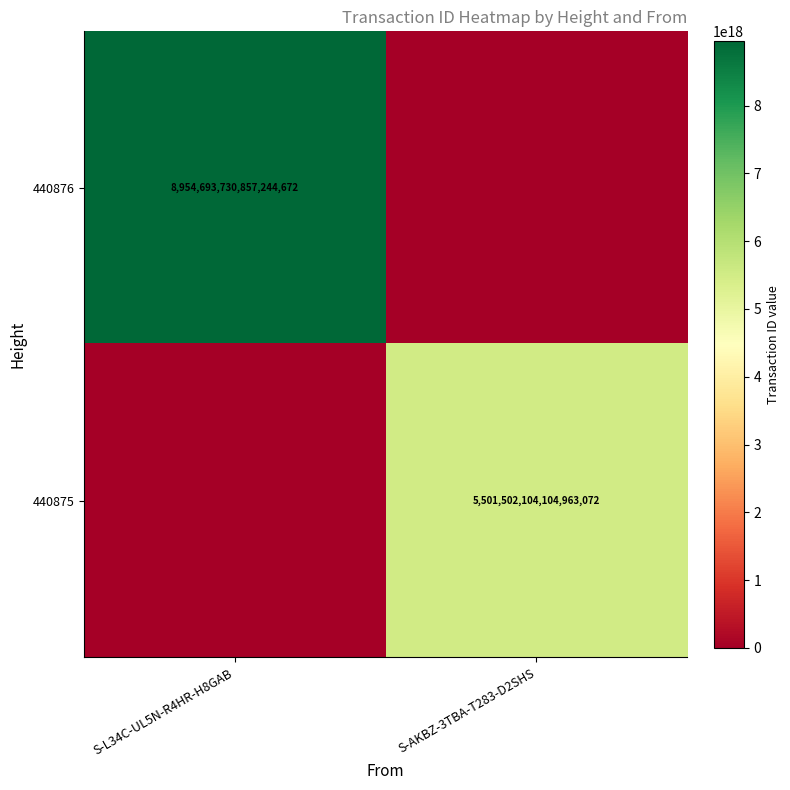

At which category is the sum across all series the highest?

S-L34C-UL5N-R4HR-H8GAB